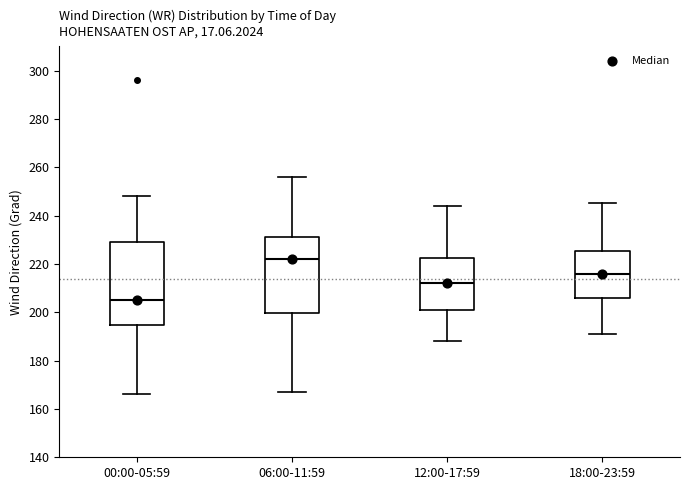

Where does the median line of the box for 06:00-11:59 sit on the y-axis? The values are not printed on the chart, so give them approximately, as read against the axis.

222